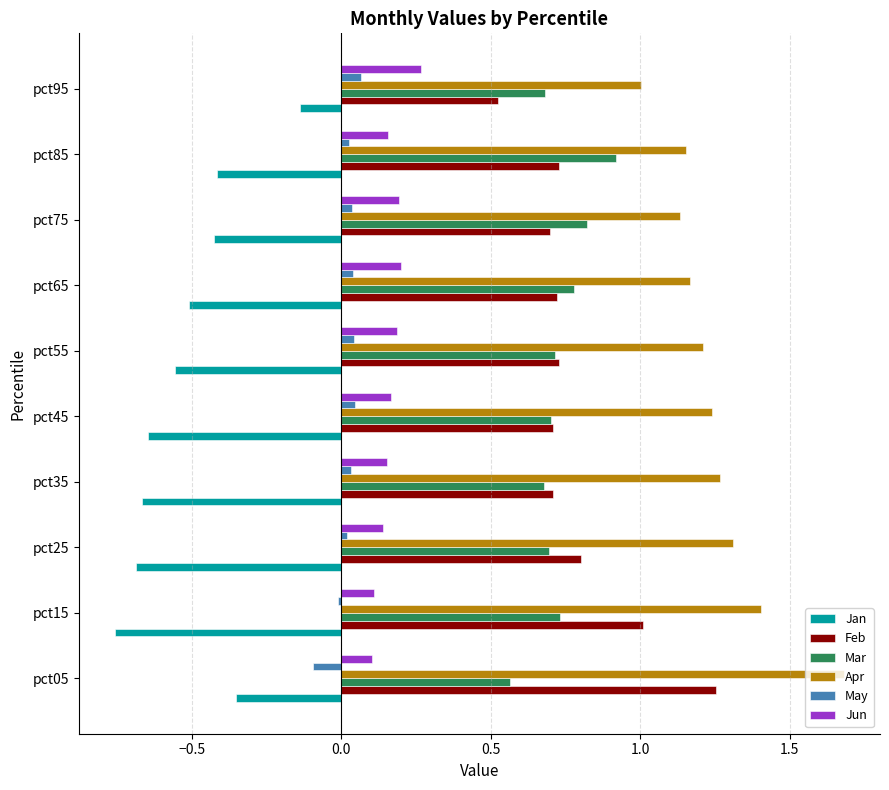

True or false: Jan has a value of -0.6 at pct75.

False